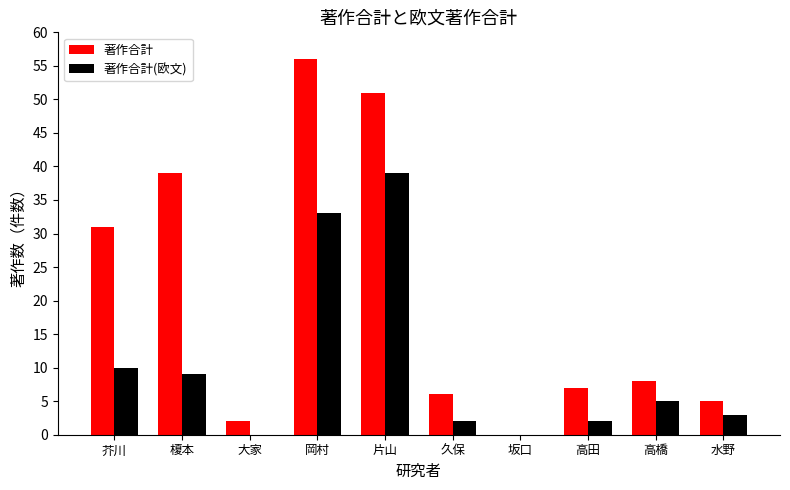

Is it true that 著作合計 equals 2 at 大家?

True